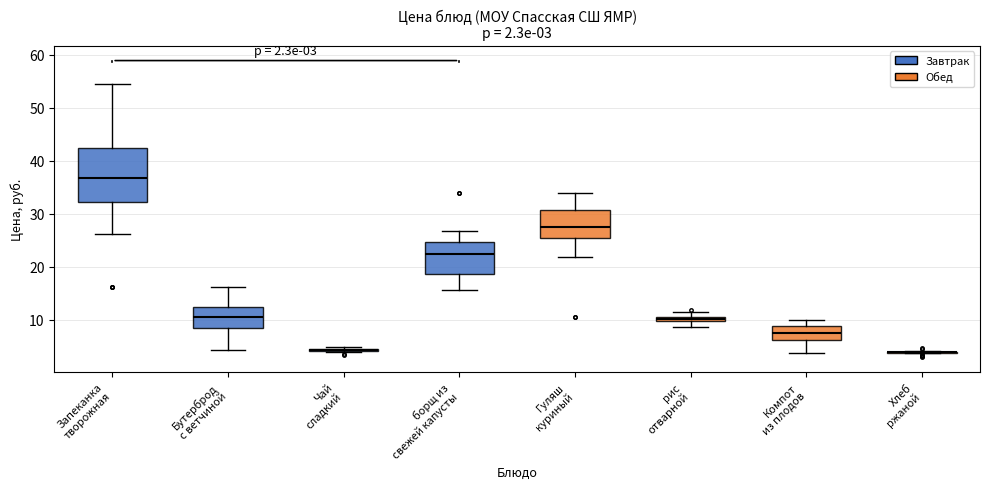

Which box is the tallest, from its lower edge to its upper edge?

Запеканка творожная